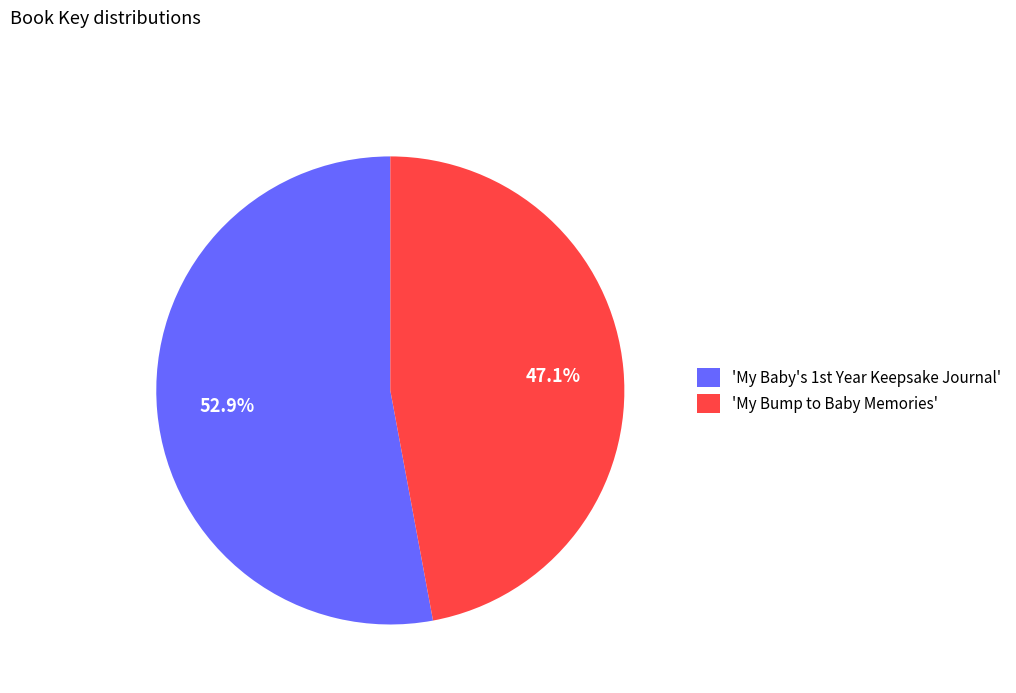

How much of the chart is everything except 'My Bump to Baby Memories'?

52.9%